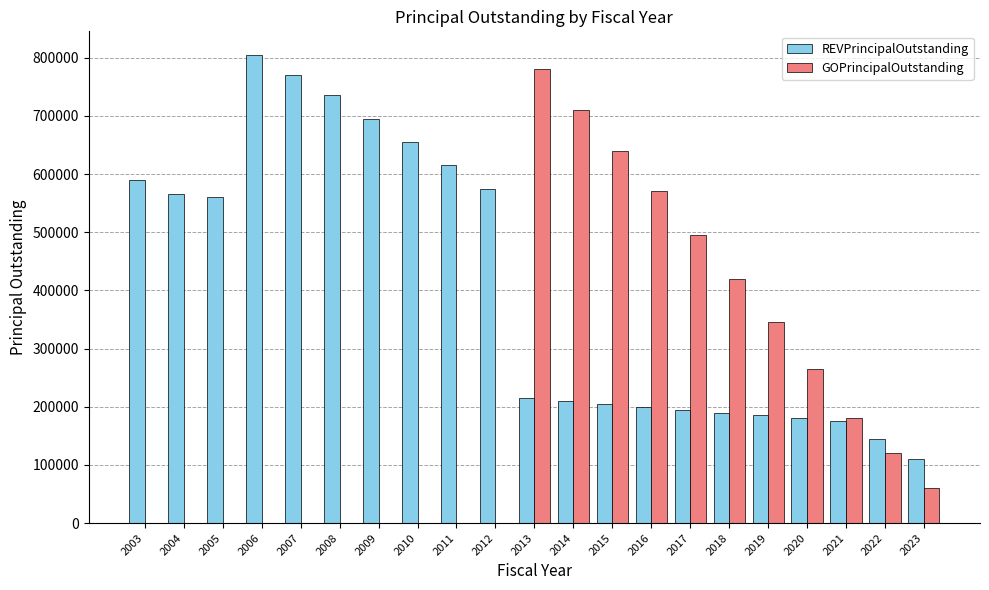

Which series has the largest range (max minus min)?

GOPrincipalOutstanding